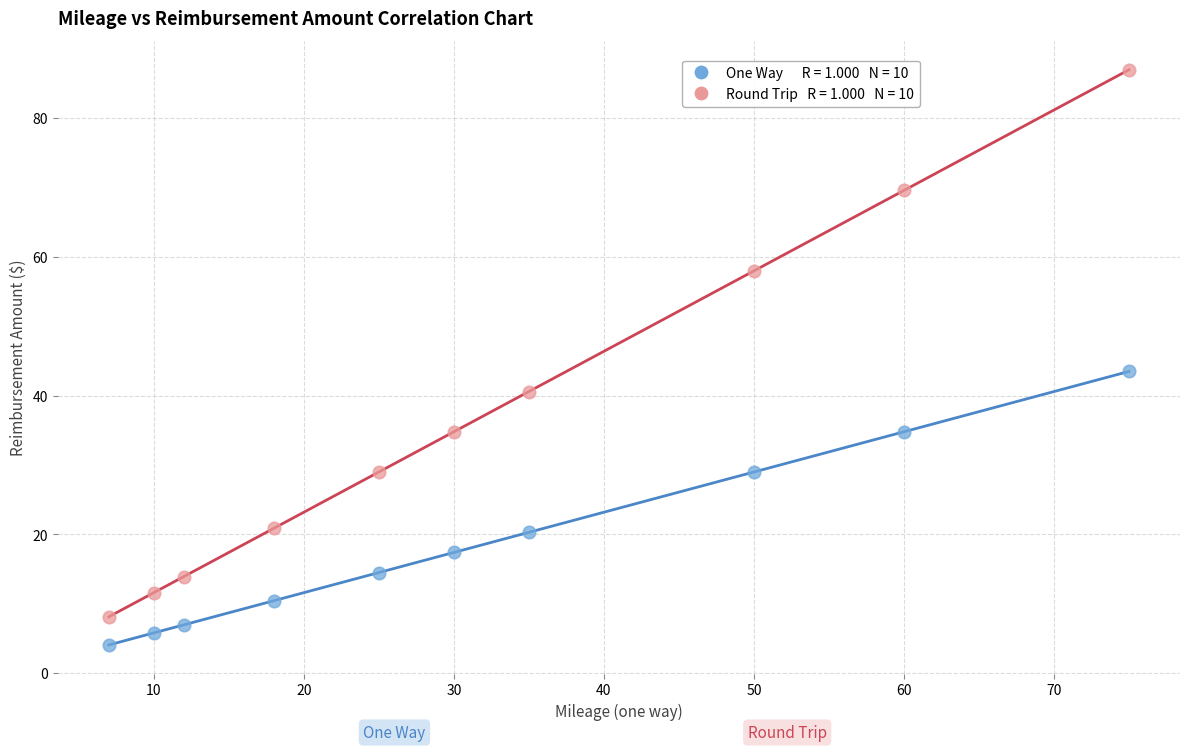

Across all data points, what is the range of X values (max minus min)?

68.0